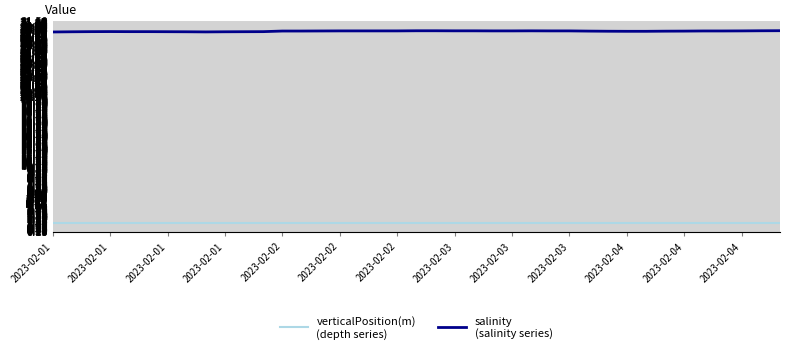

What is the minimum value shown in the chart?

1.5